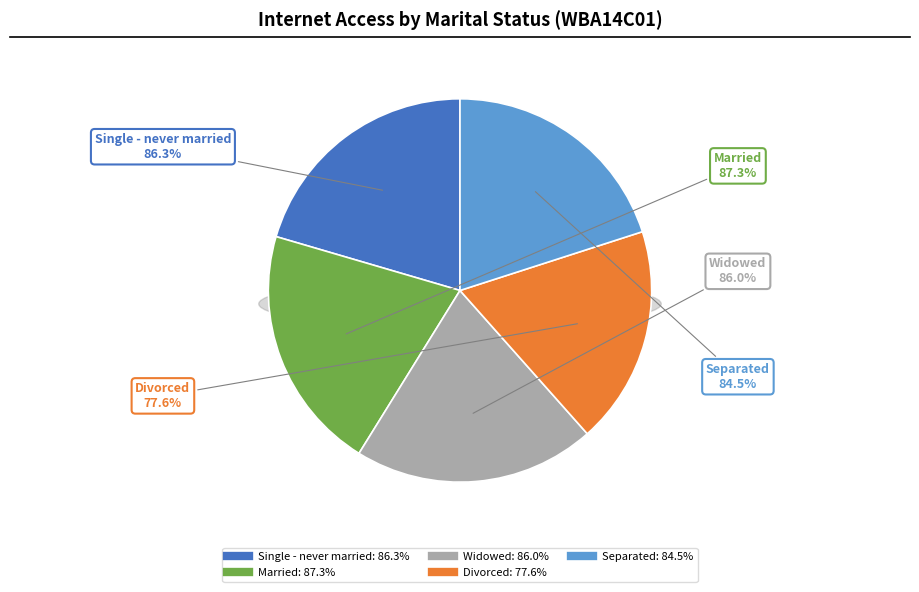

Does Separated represent more than half of the total?

No